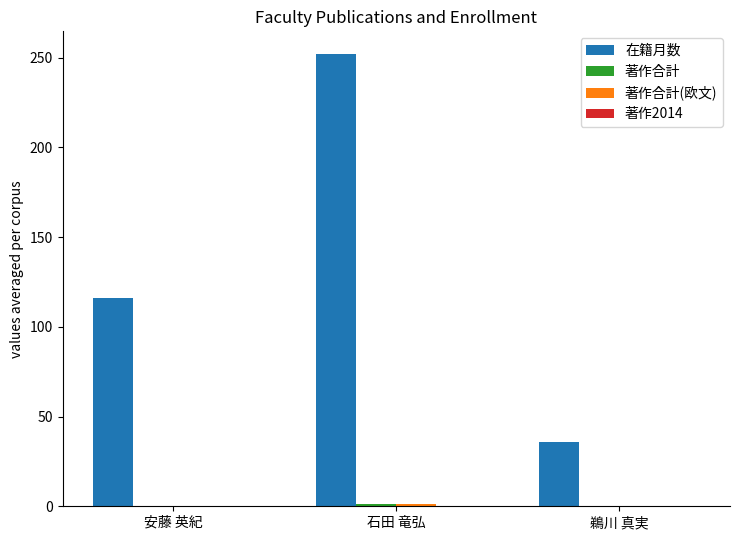

Is it true that 在籍月数 equals 252 at 石田 竜弘?

True